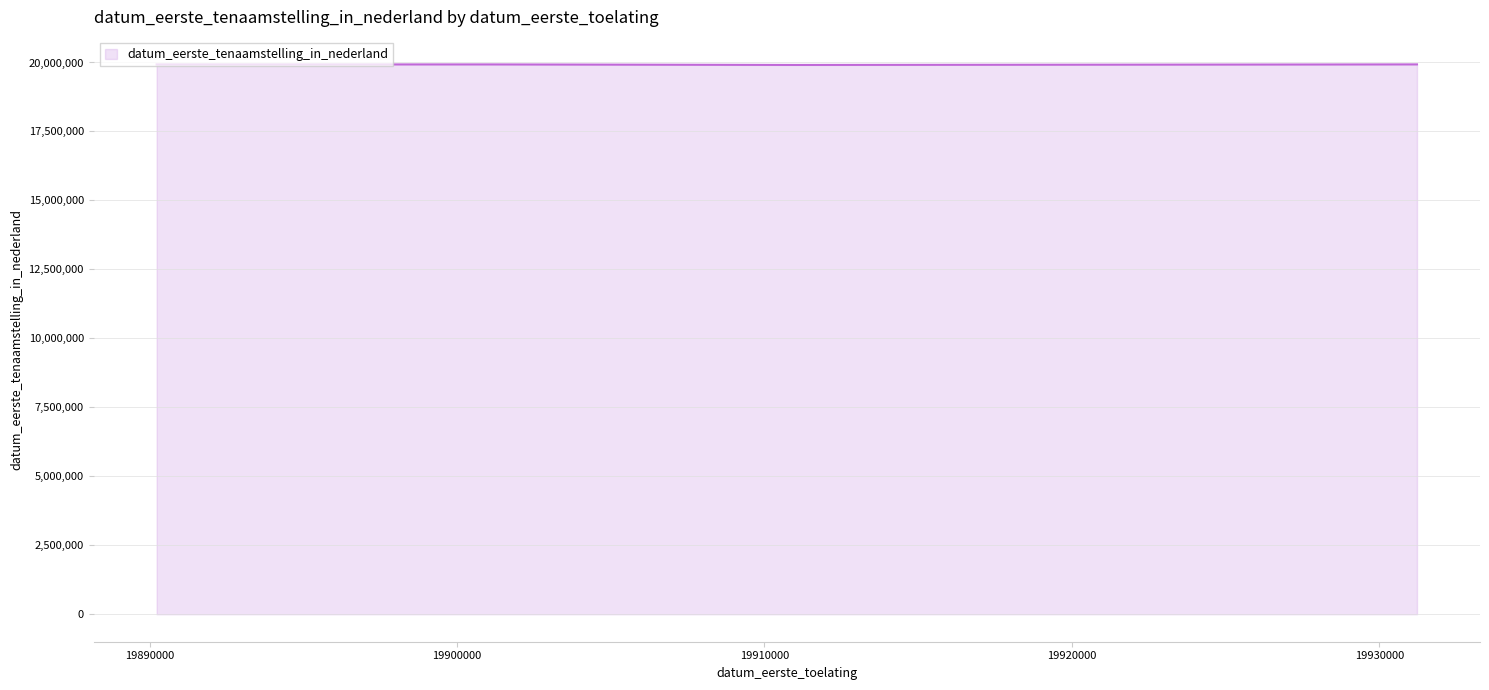

True or false: the data has more than 0 interior local peaks.

True